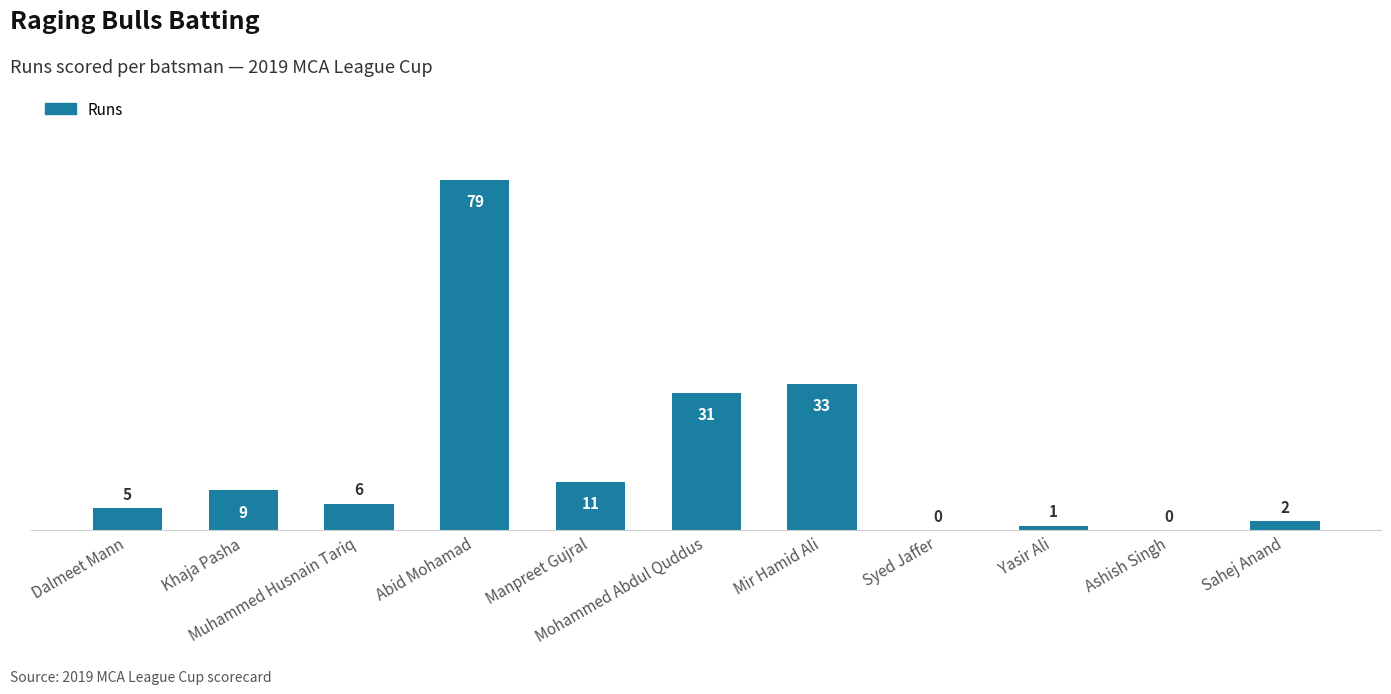

Reading left to right, extract all data points from this chart.

5	9	6	79	11	31	33	0	1	0	2